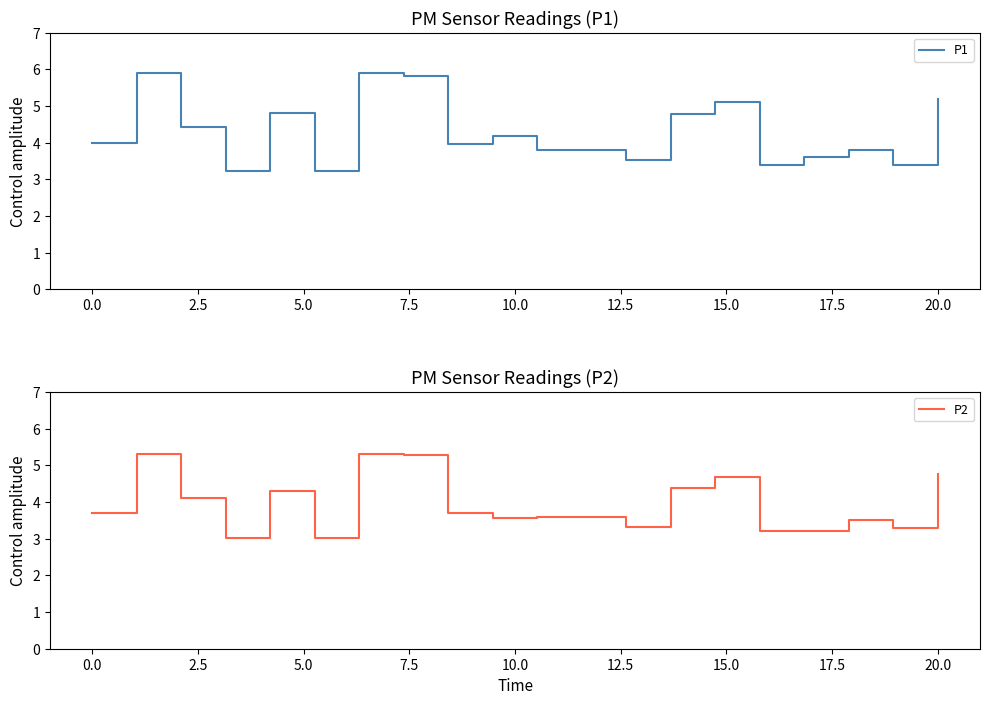

Count the number of categories in the chart.

20